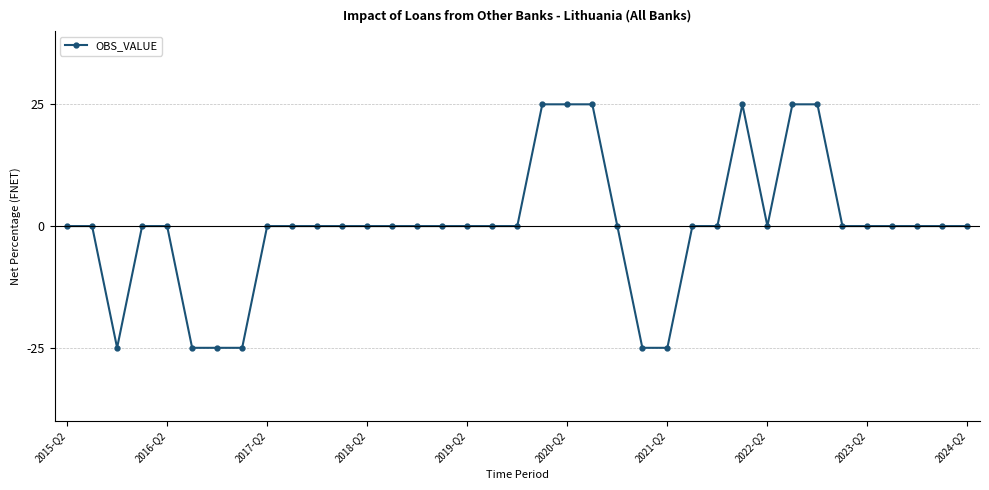

What is the smallest value displayed?

-25